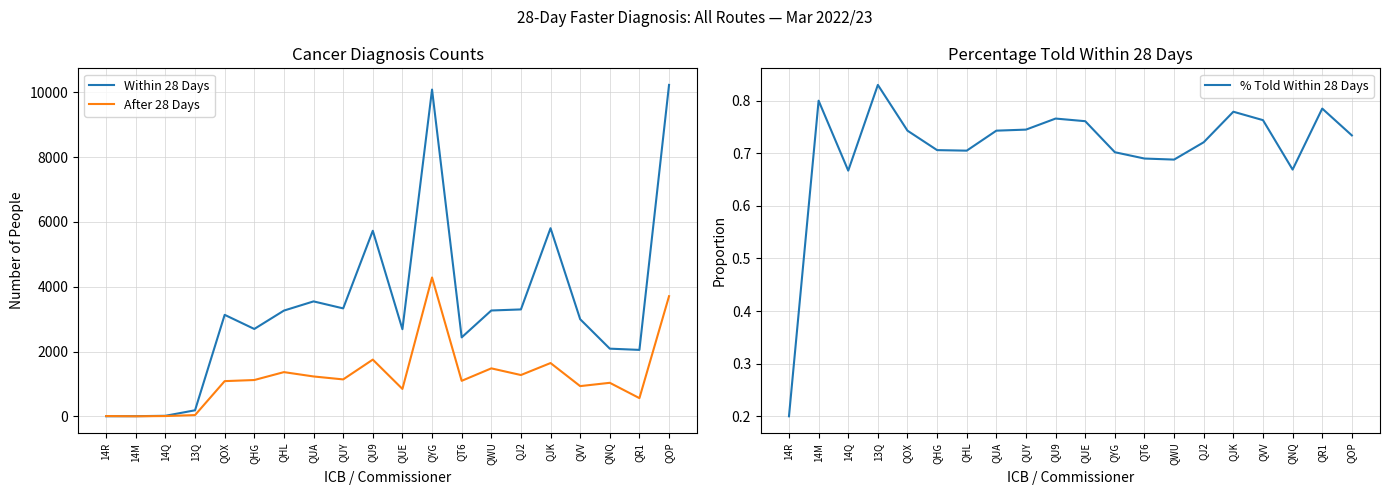

True or false: After 28 Days and % Told Within 28 Days intersect in this chart.

False